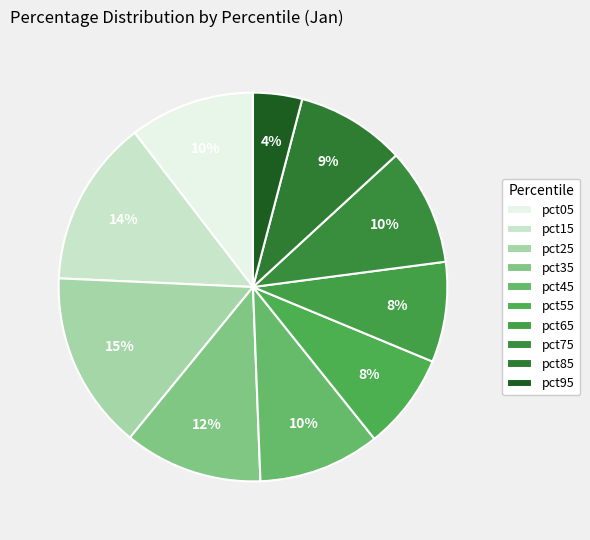

How much of the chart is everything except pct65?

91.7%